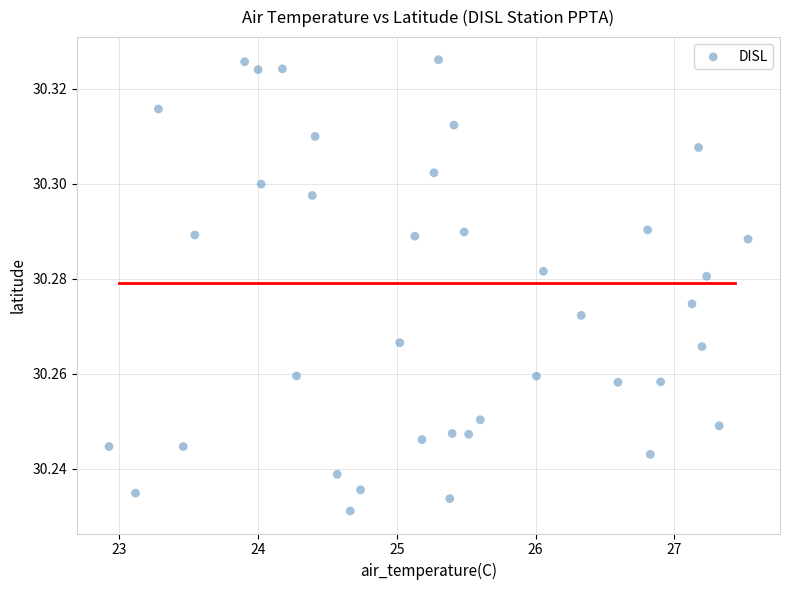

What is the range of X values (max minus min)?

4.6